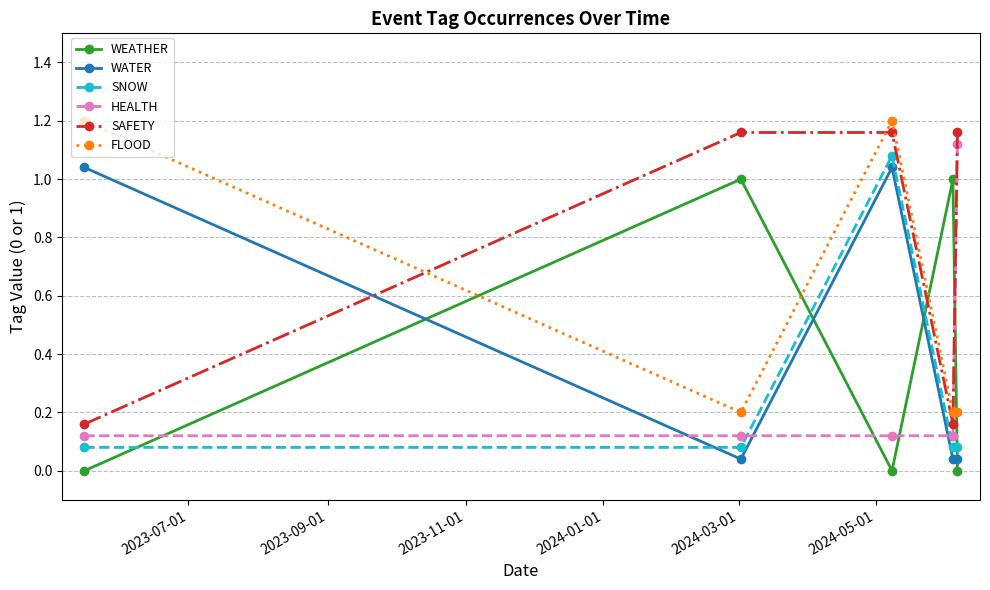

How many times do FLOOD and WEATHER cross each other?

4